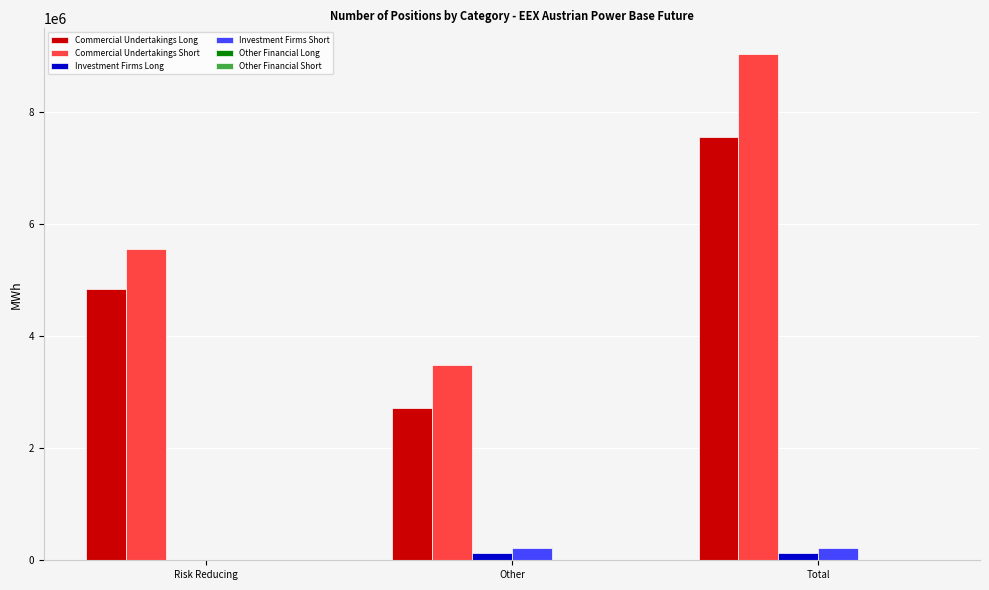

What is the sum of all Investment Firms Short values?

424032